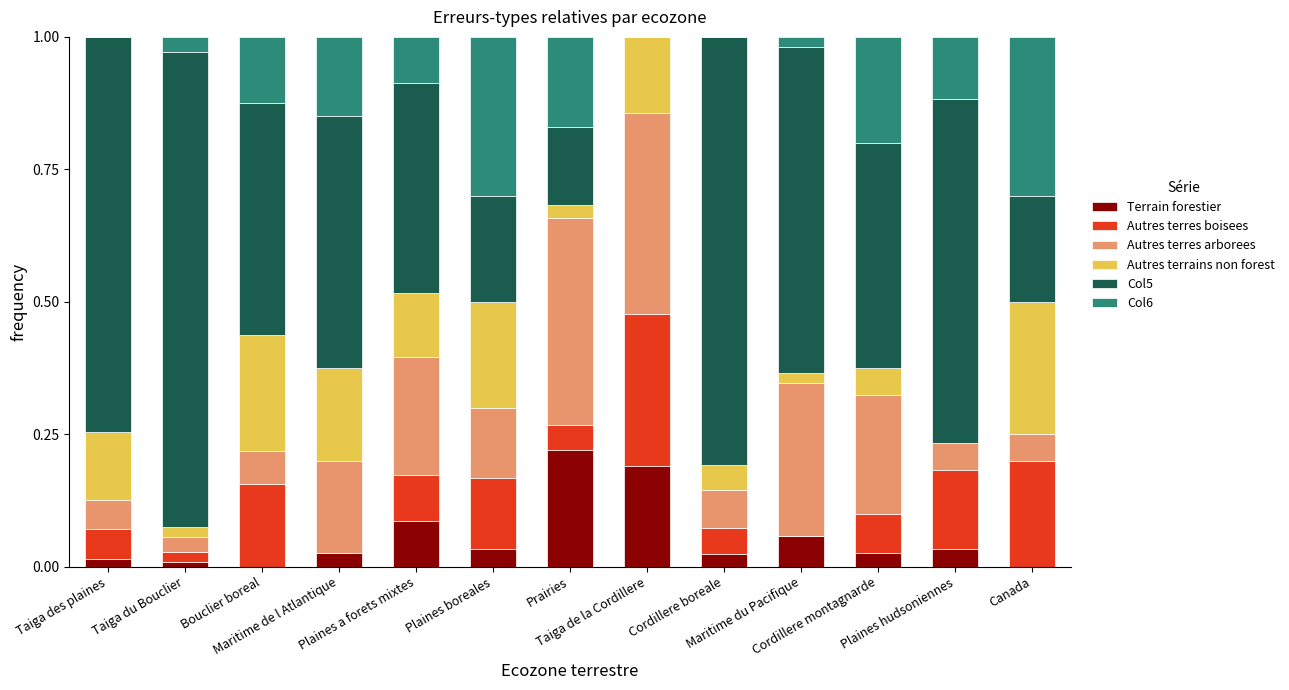

What is the label of the 4th bar from the left?

Maritime de l Atlantique